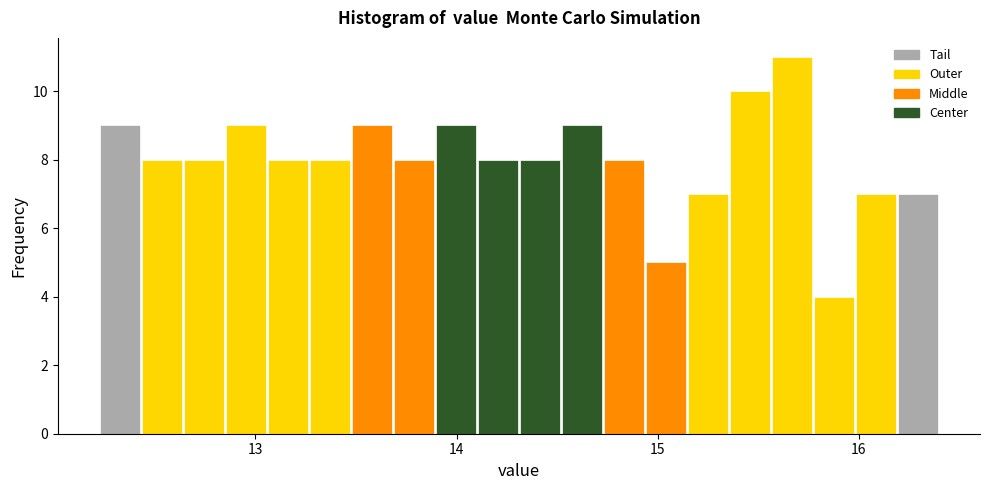

Around what value on the x-axis is the tallest bar? Give the approximate position of its centre, as read against the axis.

15.7